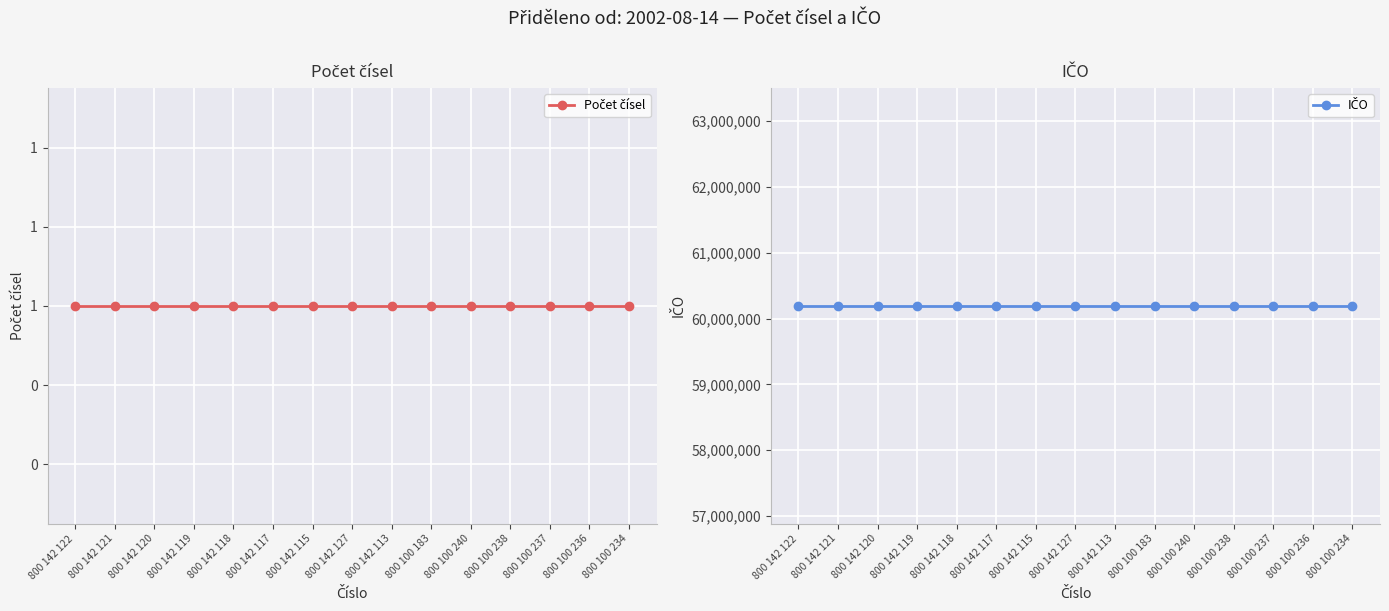

True or false: IČO and Počet čísel intersect in this chart.

False